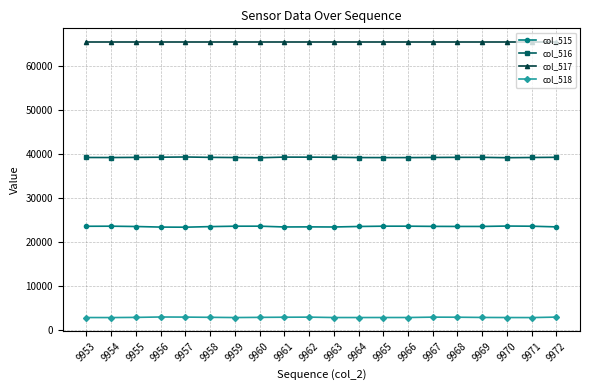

What is the spread (max minus min) of values at 9955?

62755